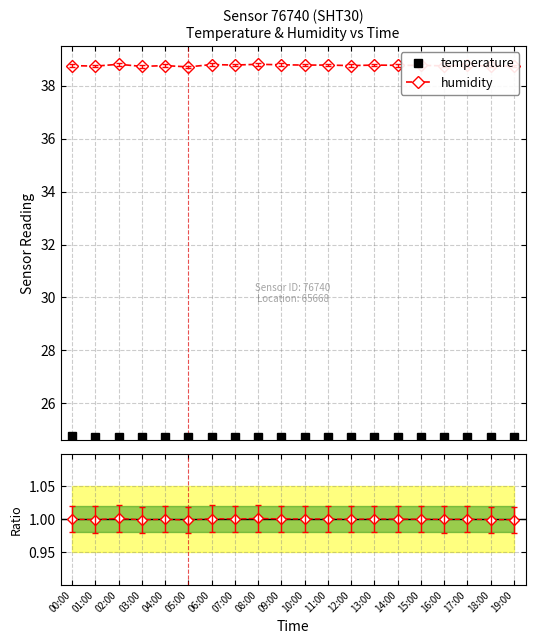

True or false: humidity ratio and humidity cross at least once.

False